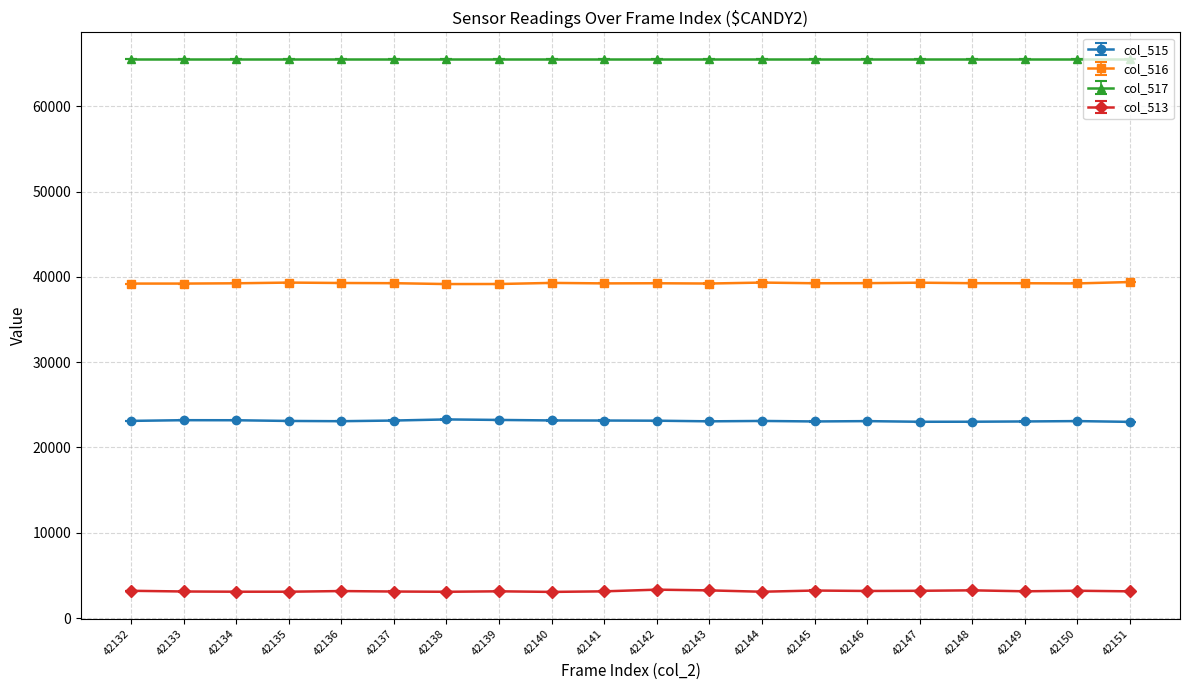

How many lines are shown in the chart?

4